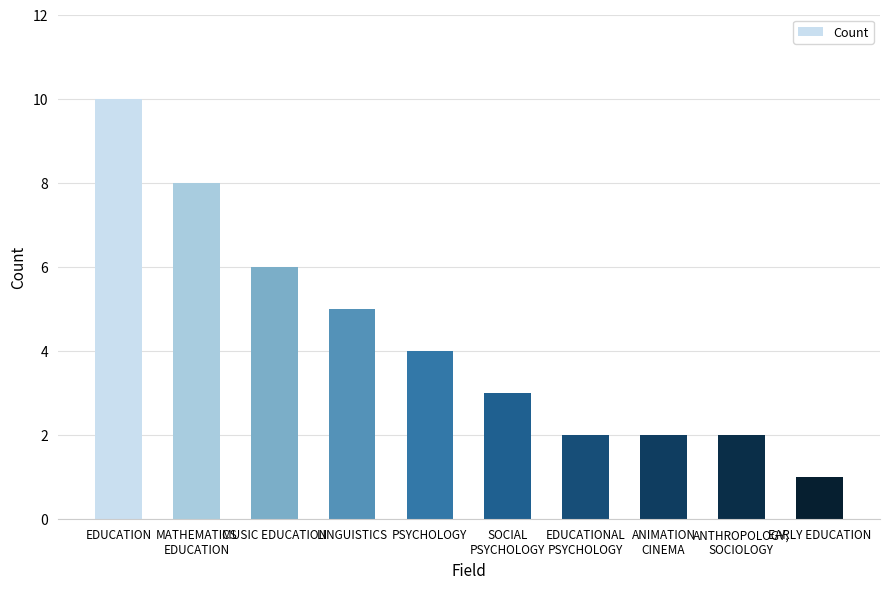

What is the average value?

4